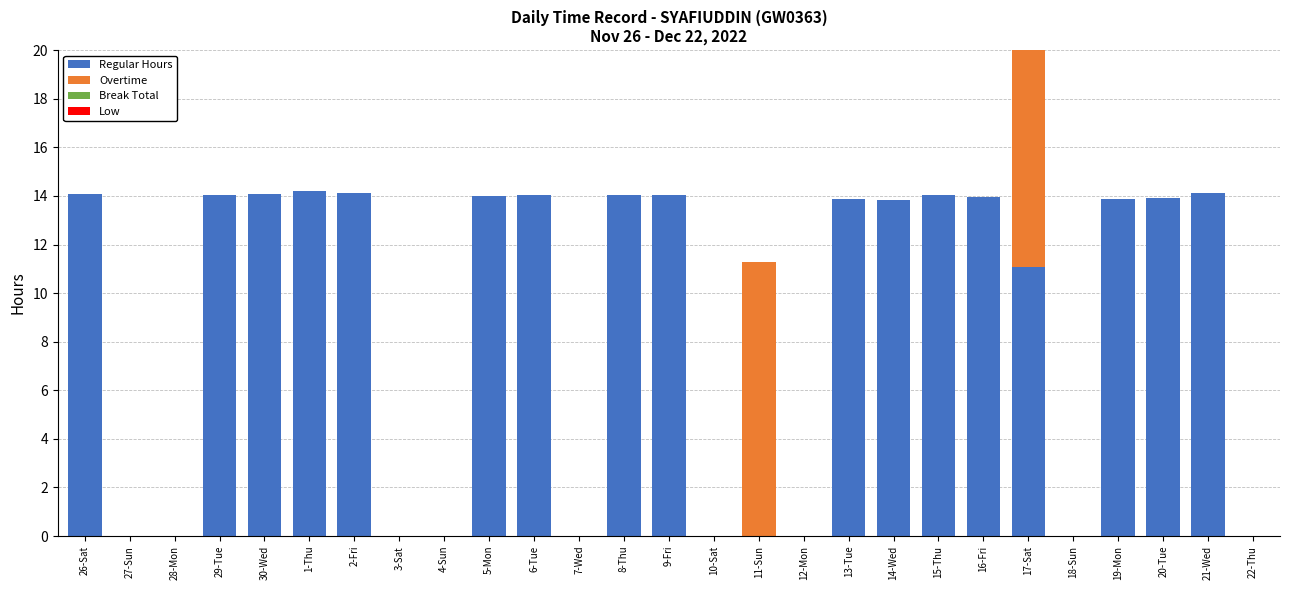

Reading left to right, transcribe all the data shown in this chart.

Regular Hours: 14.1	0.0	0.0	14.0	14.1	14.2	14.1	0.0	0.0	14.0	14.0	0.0	14.0	14.0	0.0	0.0	0.0	13.9	13.8	14.0	14.0	11.1	0.0	13.9	13.9	14.1	0.0
Overtime: 0.0	0.0	0.0	0.0	0.0	0.0	0.0	0.0	0.0	0.0	0.0	0.0	0.0	0.0	0.0	11.3	0.0	0.0	0.0	0.0	0.0	11.1	0.0	0.0	0.0	0.0	0.0
Break Total: 0.0	0.0	0.0	0.0	0.0	0.0	0.0	0.0	0.0	0.0	0.0	0.0	0.0	0.0	0.0	0.0	0.0	0.0	0.0	0.0	0.0	0.0	0.0	0.0	0.0	0.0	0.0
Low: 0.0	0.0	0.0	0.0	0.0	0.0	0.0	0.0	0.0	0.0	0.0	0.0	0.0	0.0	0.0	0.0	0.0	0.0	0.0	0.0	0.0	0.0	0.0	0.0	0.0	0.0	0.0